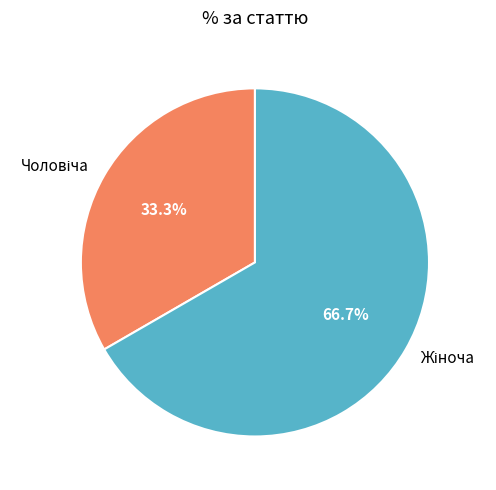

How many slices are in this pie chart?

2